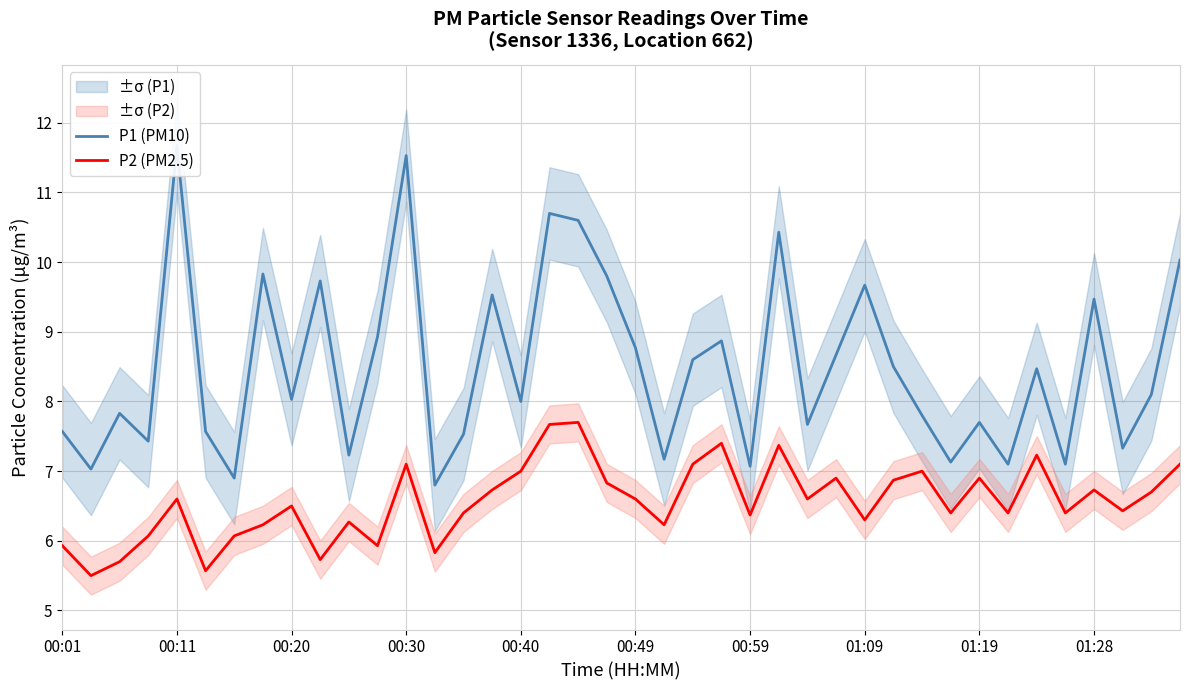

Which series has the largest total across all categories?

P1 (PM10)